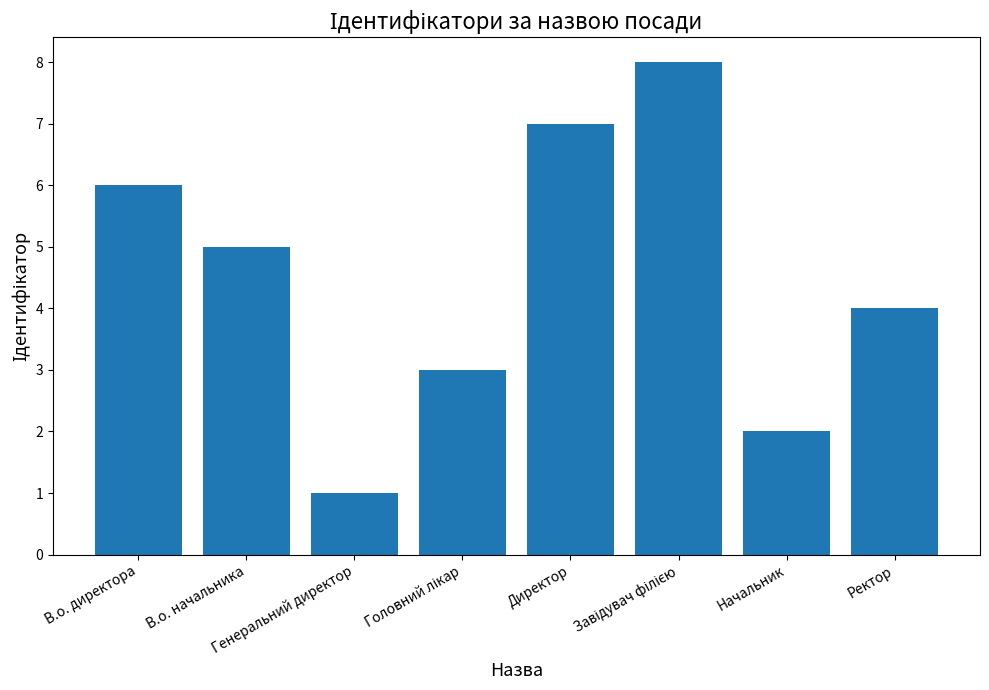

How many data points are less than 5?

4